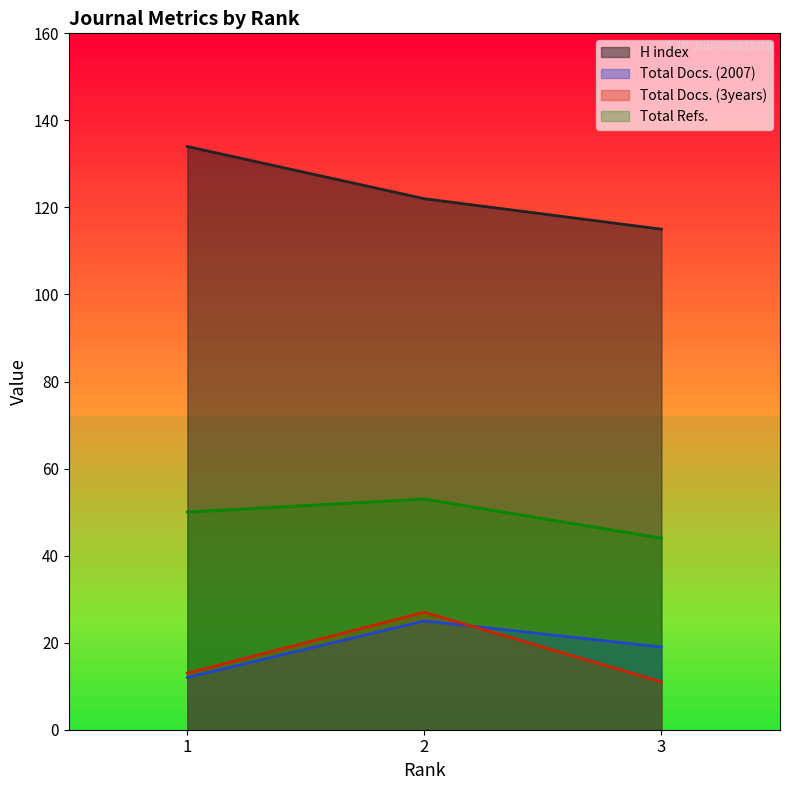

Which series has the largest total across all categories?

H index